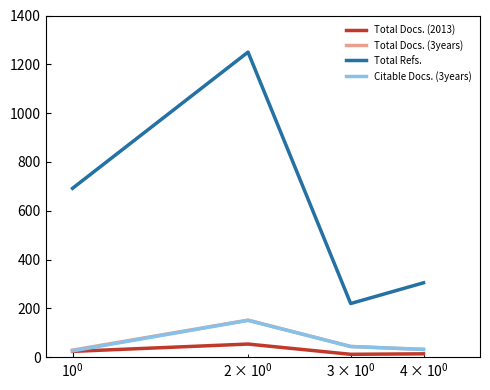

Which series has the widest spread of values?

Total Refs.